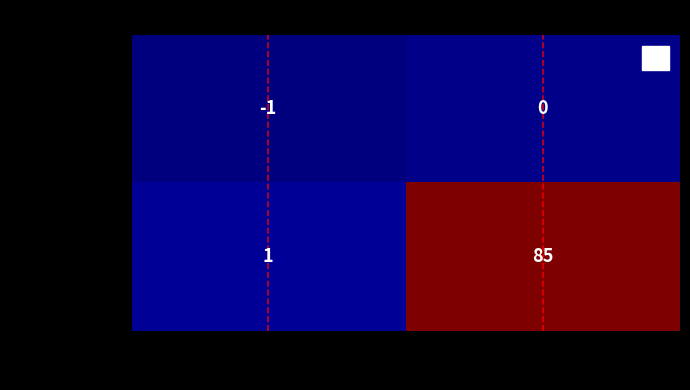

The value of e076ec3d...dd2 at 1 is 85. True or false?

True